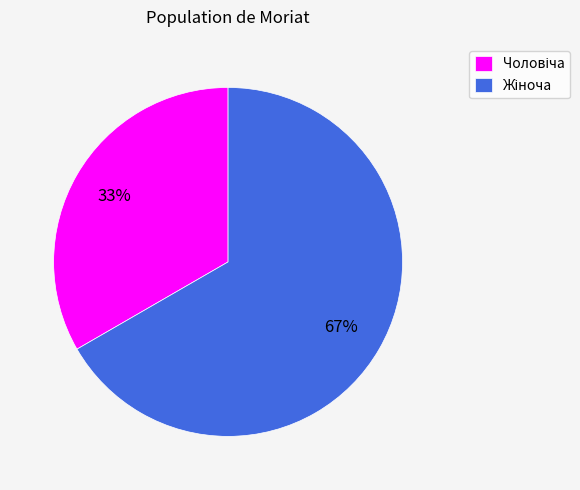

Is there a majority slice in this chart?

Yes